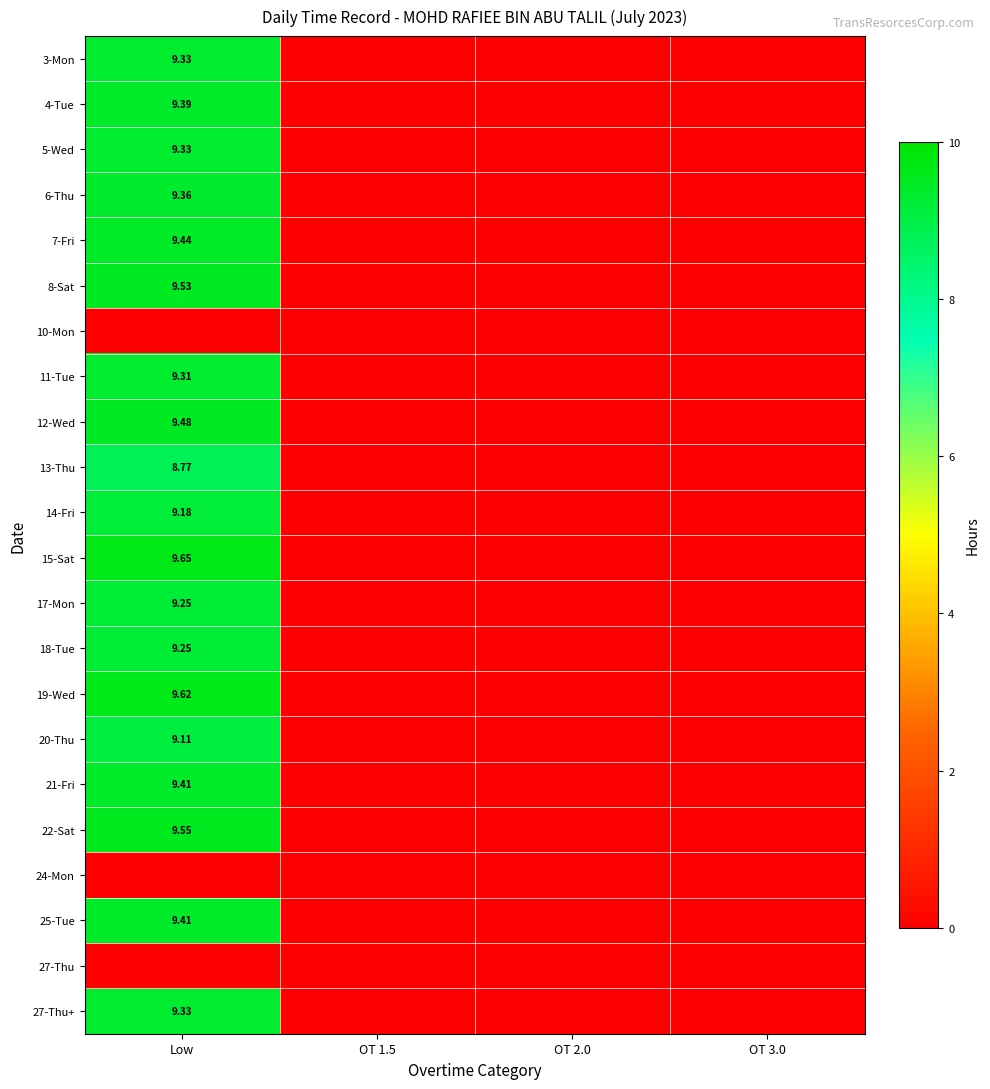

What is the greatest value displayed?

9.7